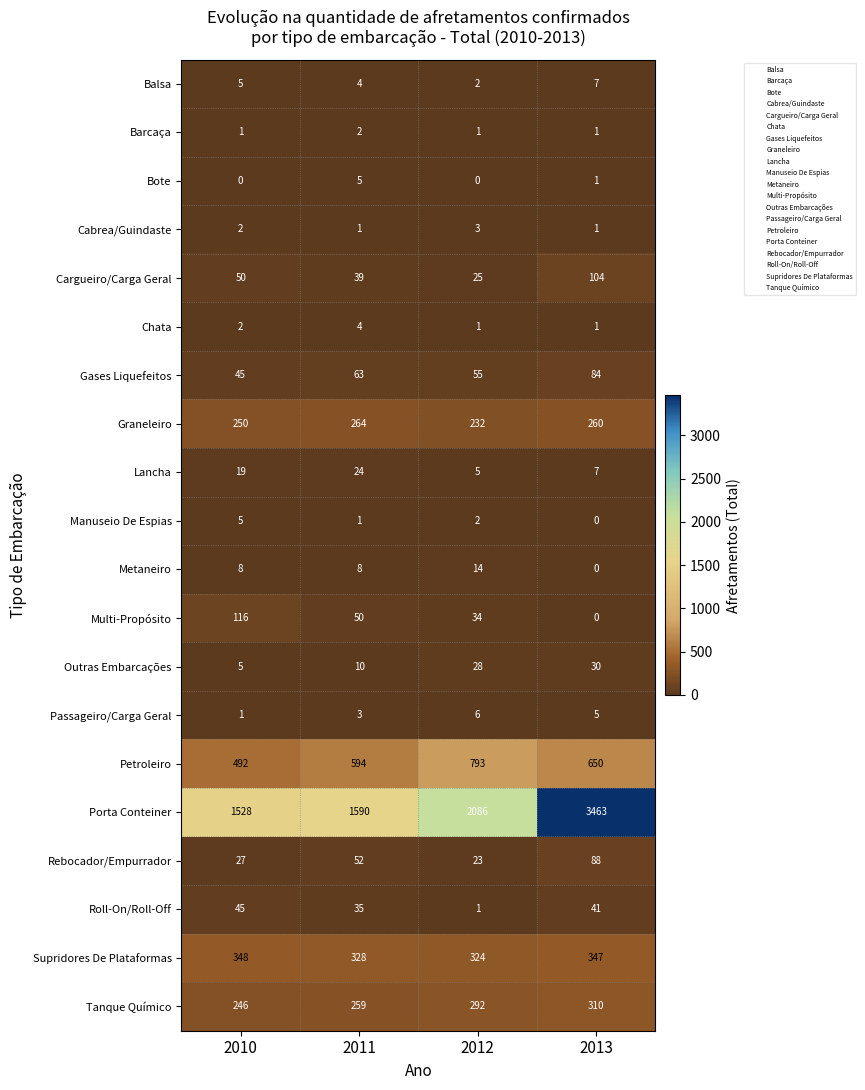

Which series has the widest spread of values?

Porta Conteiner